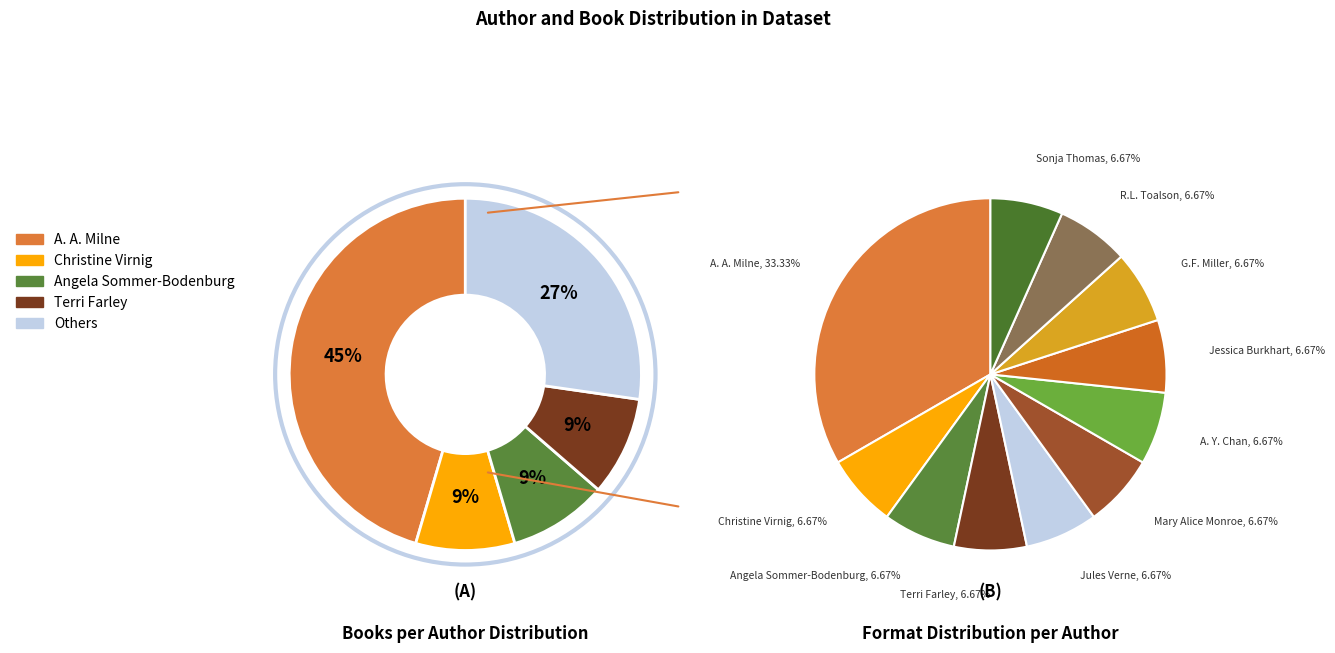

To the nearest percent, what percentage of the pie is Jules Verne (1805938)?

7%